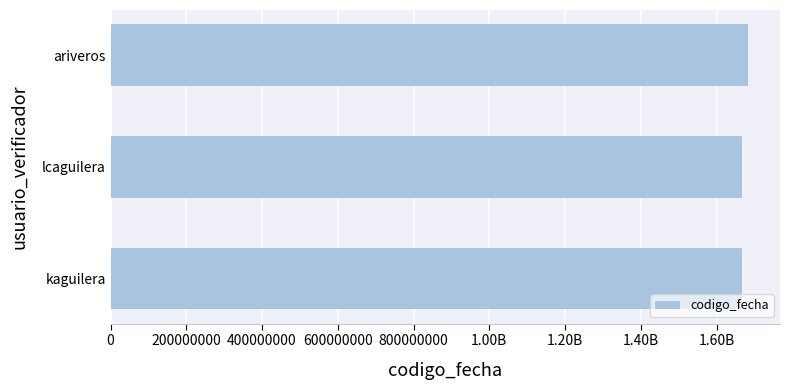

Does the chart contain any negative values?

No